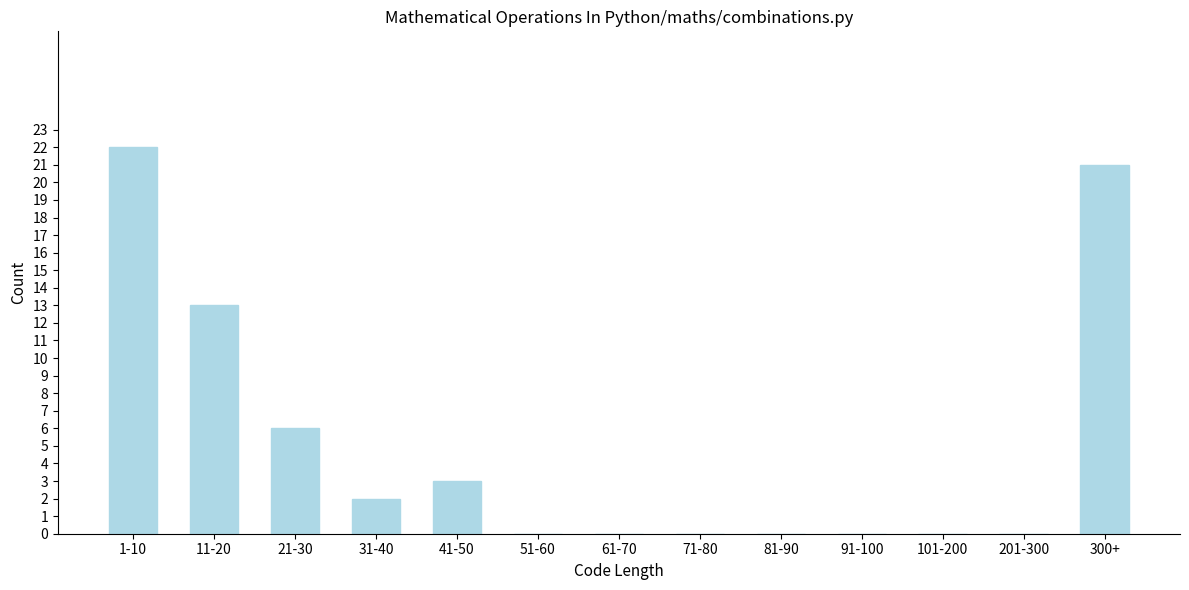

Reading left to right, transcribe all the data shown in this chart.

1-10=22	11-20=13	21-30=6	31-40=2	41-50=3	51-60=0	61-70=0	71-80=0	81-90=0	91-100=0	101-200=0	201-300=0	300+=21